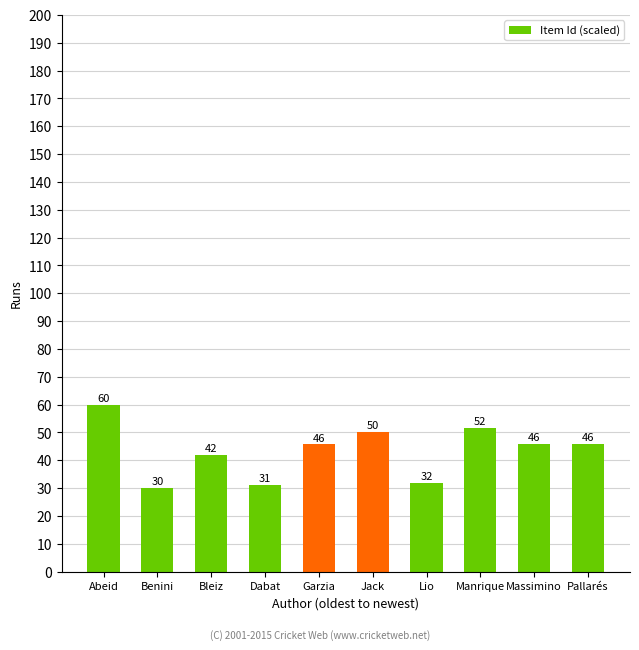

Which has a higher value, Dabat or Massimino?

Massimino